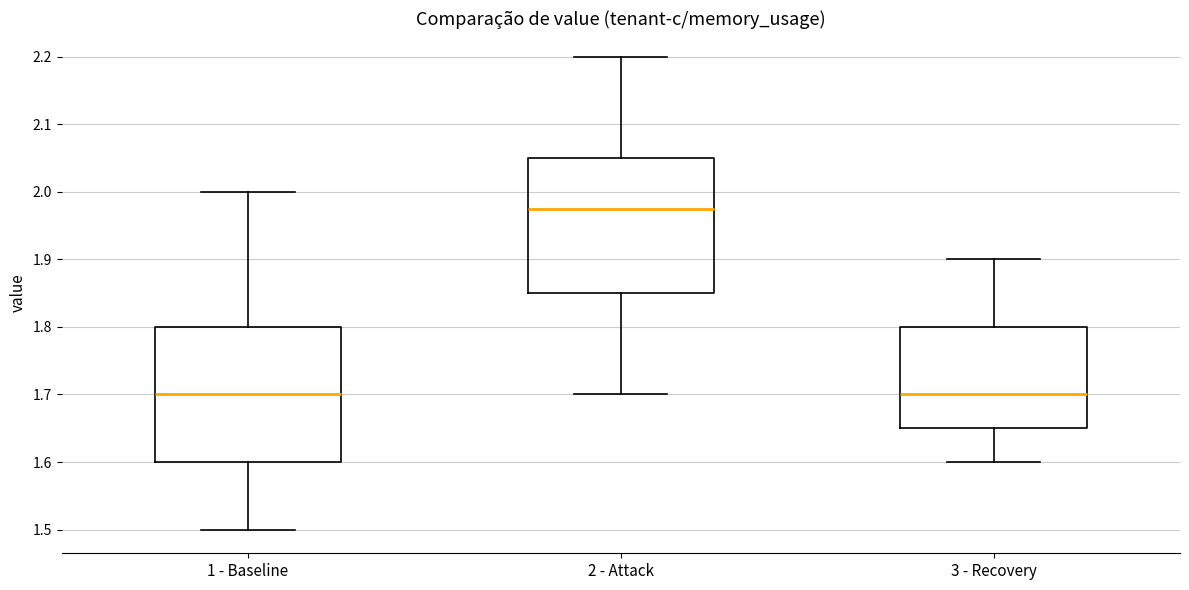

Reading left to right, transcribe this box plot: for each box, give where its median line is, the range the box spans, and where its two whiskers end, as read against the y-axis. The values are not printed on the chart, so give them approximately, as read against the axis.

1 - Baseline: median 1.70, box 1.60 to 1.80, whiskers 1.50 to 2.00
2 - Attack: median 1.98, box 1.85 to 2.05, whiskers 1.70 to 2.20
3 - Recovery: median 1.70, box 1.65 to 1.80, whiskers 1.60 to 1.90